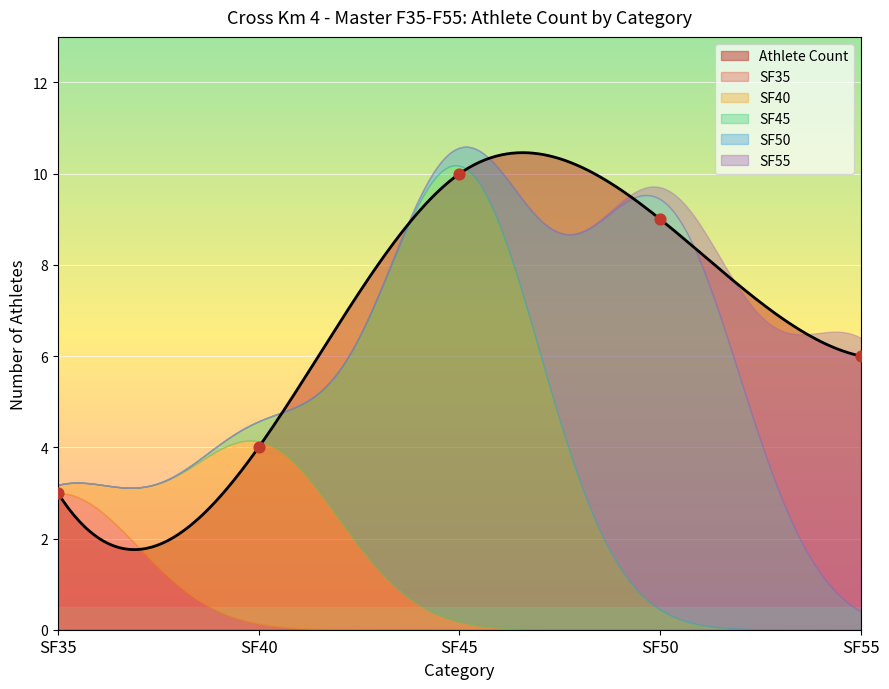

Which series contains the lowest Y value?

SF35